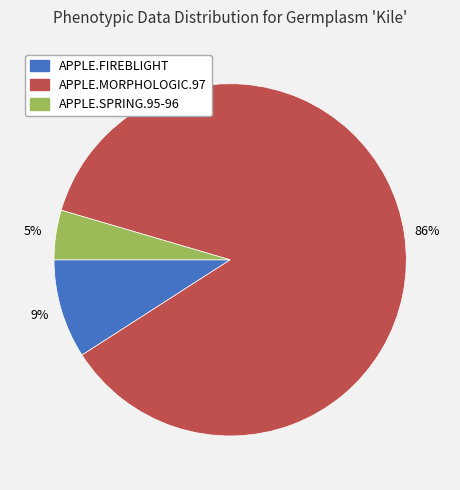

Rank the categories by value from highest to lowest.

APPLE.MORPHOLOGIC.97, APPLE.FIREBLIGHT, APPLE.SPRING.95-96